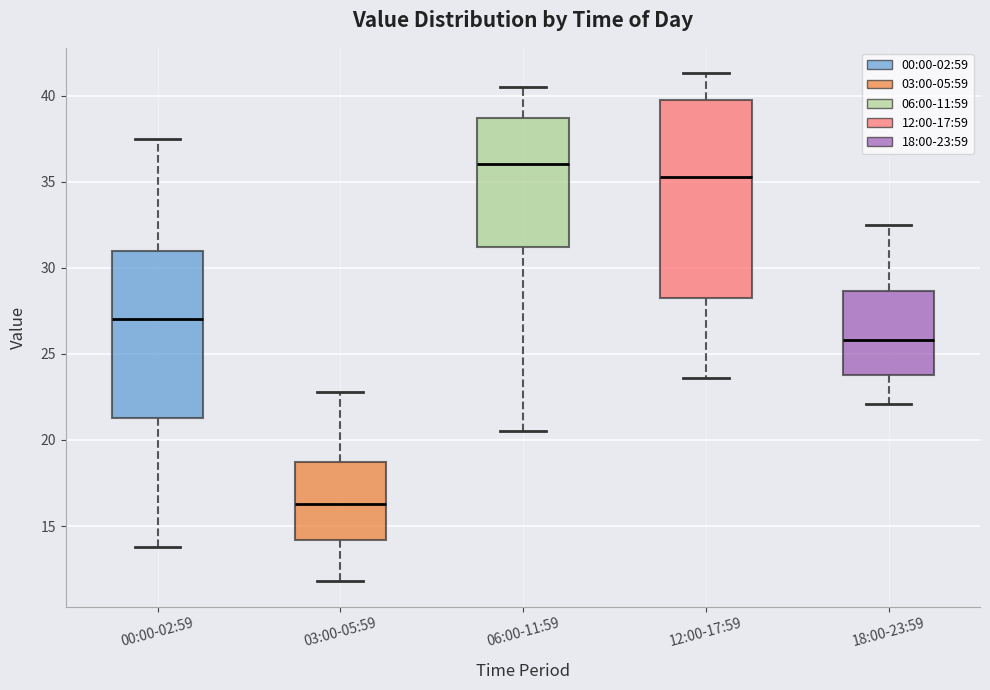

Reading left to right, transcribe this box plot: for each box, give where its median line is, the range the box spans, and where its two whiskers end, as read against the y-axis. The values are not printed on the chart, so give them approximately, as read against the axis.

00:00-02:59: median 27.0, box 21.5 to 31.0, whiskers 14.0 to 37.5
03:00-05:59: median 16.5, box 14.0 to 19.0, whiskers 12.0 to 23.0
06:00-11:59: median 36.0, box 31.0 to 38.5, whiskers 20.5 to 40.5
12:00-17:59: median 35.5, box 28.5 to 39.5, whiskers 23.5 to 41.5
18:00-23:59: median 26.0, box 24.0 to 28.5, whiskers 22.0 to 32.5